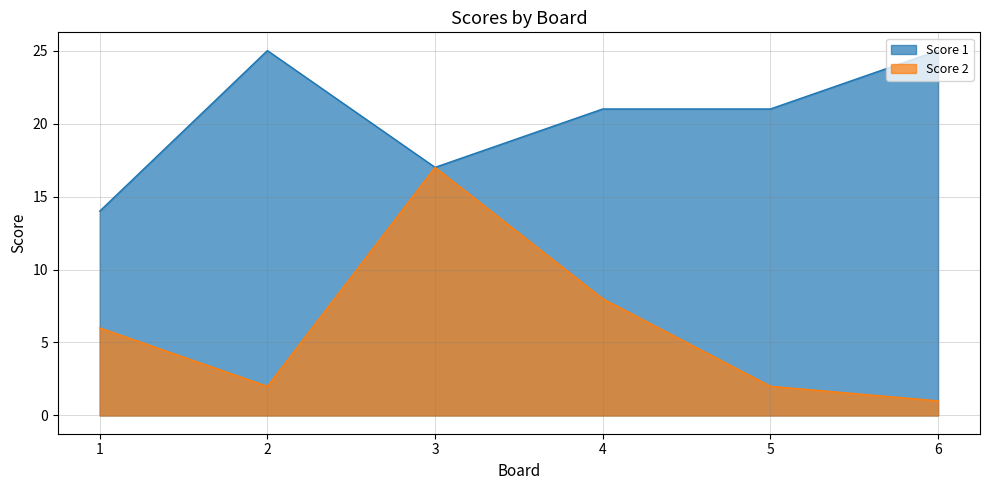

What is the value of the Score 2 point at the 1st from the left?

6